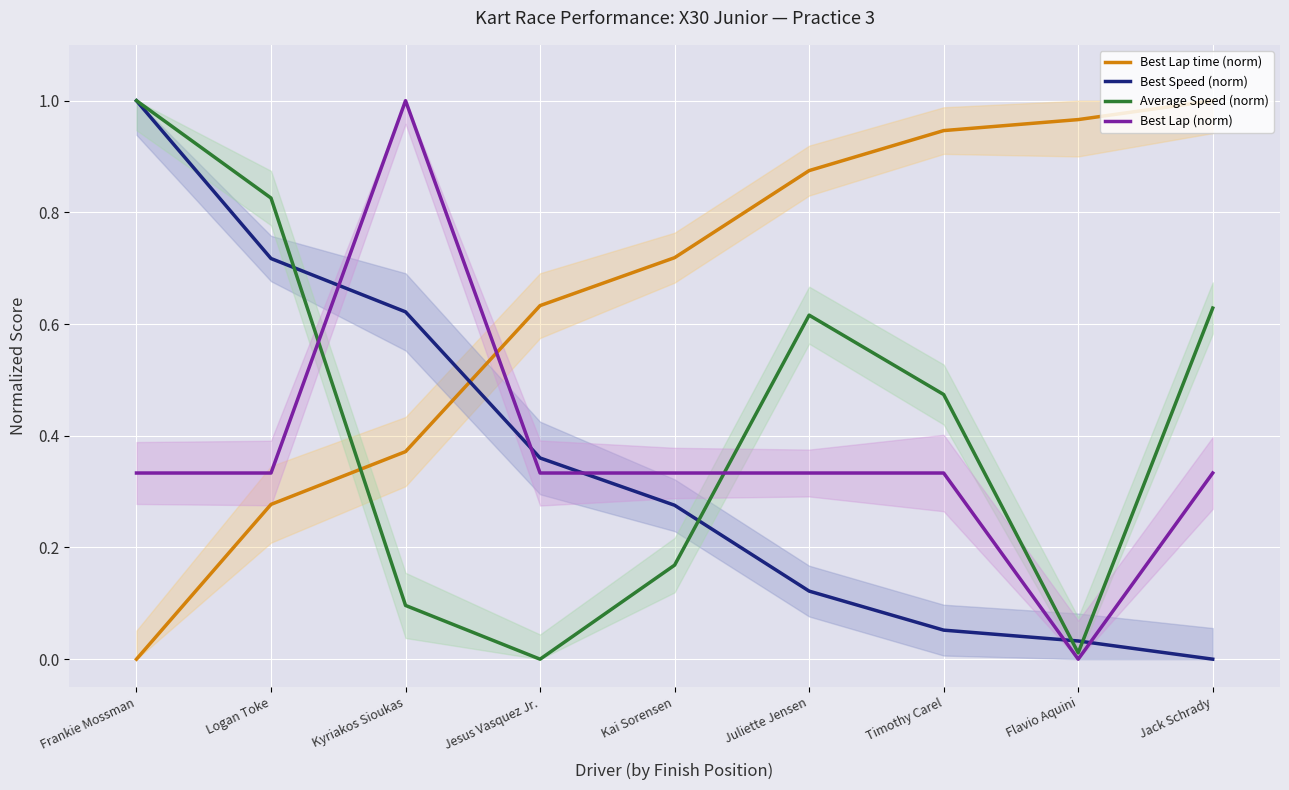

True or false: Best Lap (norm) and Best Lap time (norm) cross at least once.

True